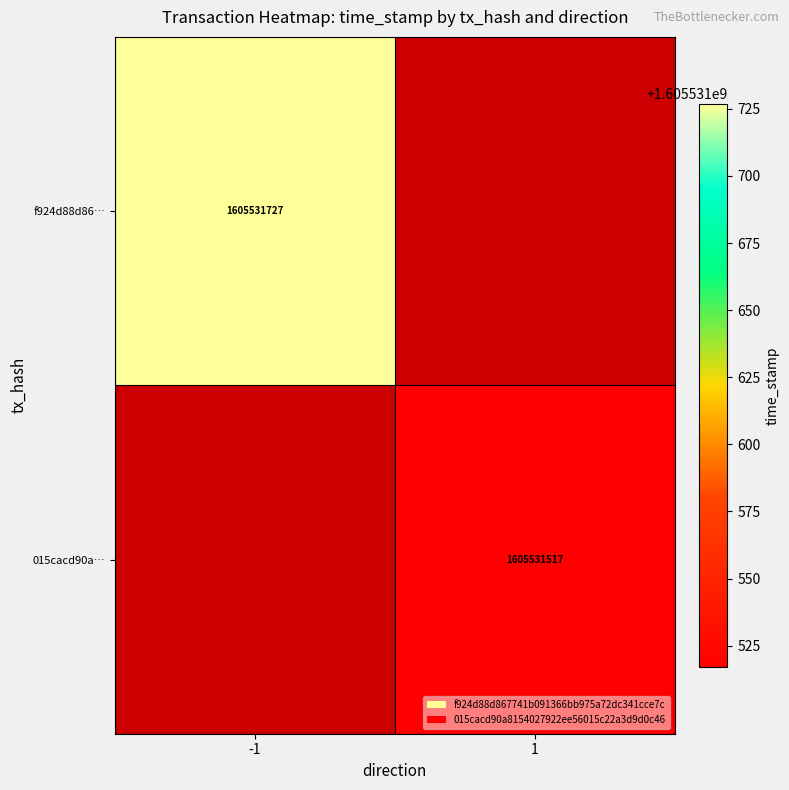

Rank the series at -1 from lowest to highest value.

f924d88d86…, 015cacd90a…